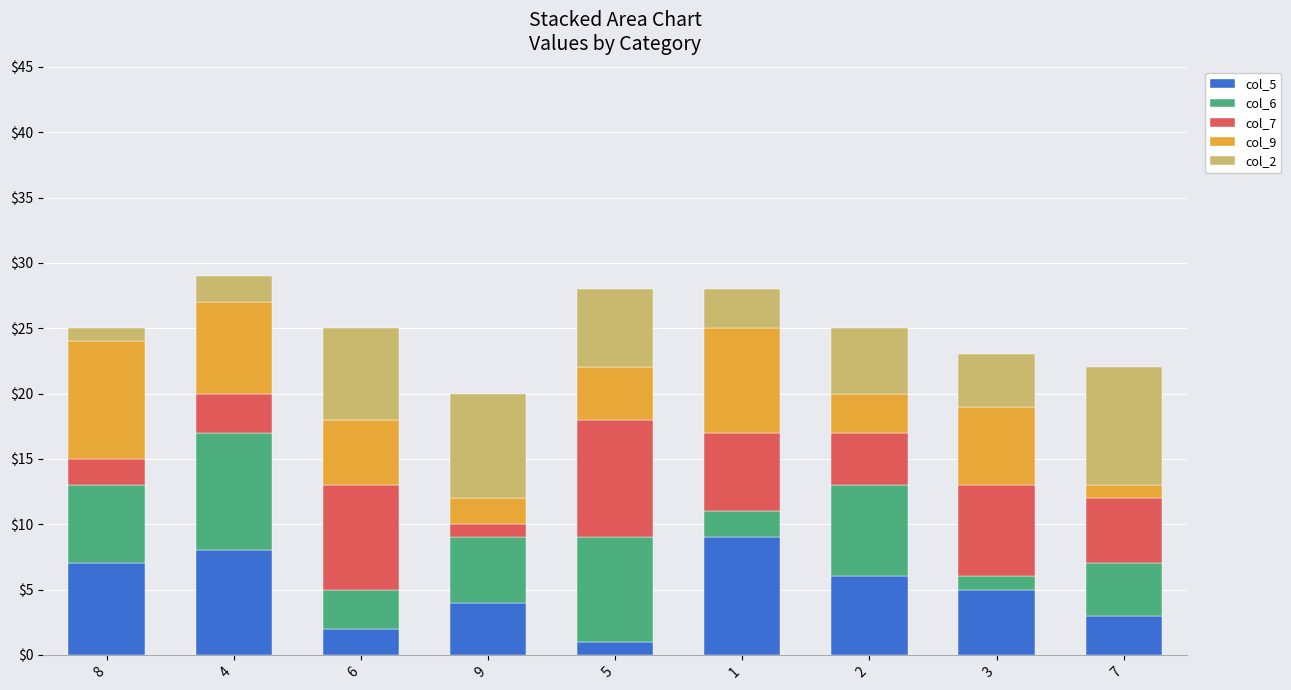

List the labels in order of col_5 value, smallest first.

5, 6, 7, 9, 3, 2, 8, 4, 1